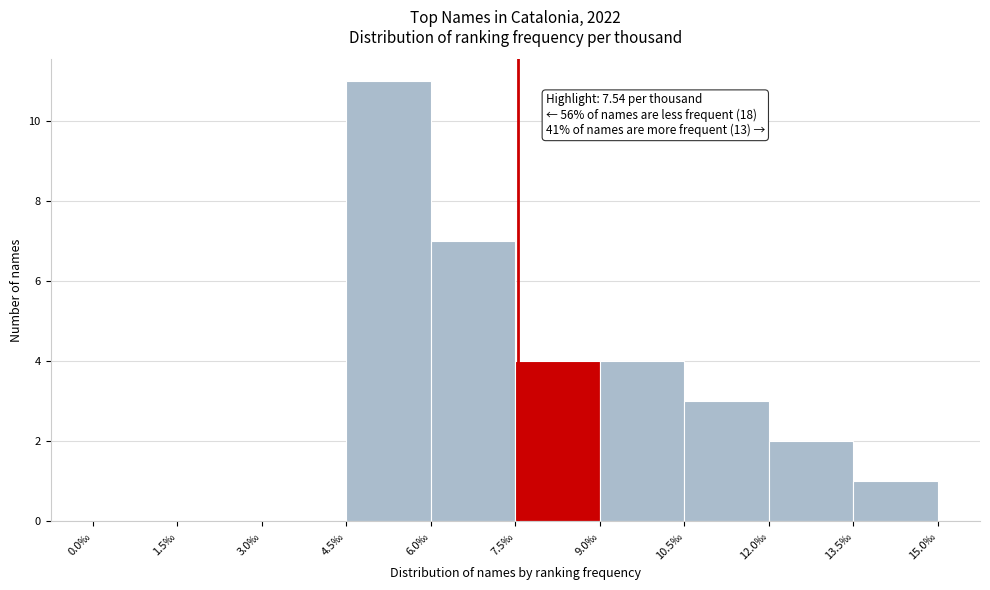

Over which range of the x-axis is the bar tallest?

4.5 to 6.0